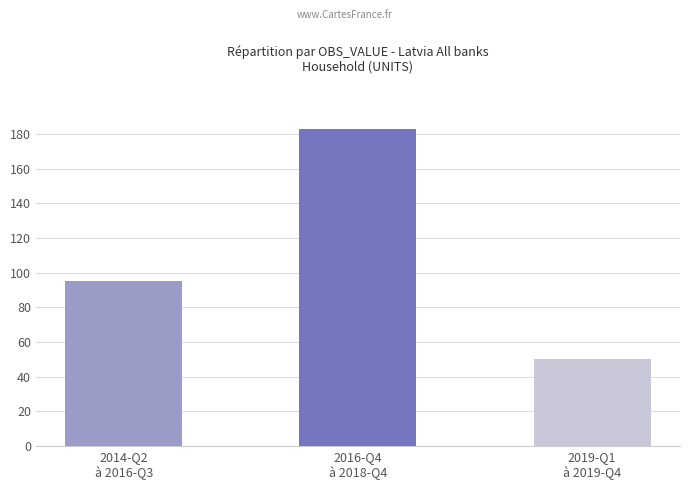

Reading left to right, extract all data points from this chart.

2014-Q2
à 2016-Q3=95	2016-Q4
à 2018-Q4=183	2019-Q1
à 2019-Q4=50